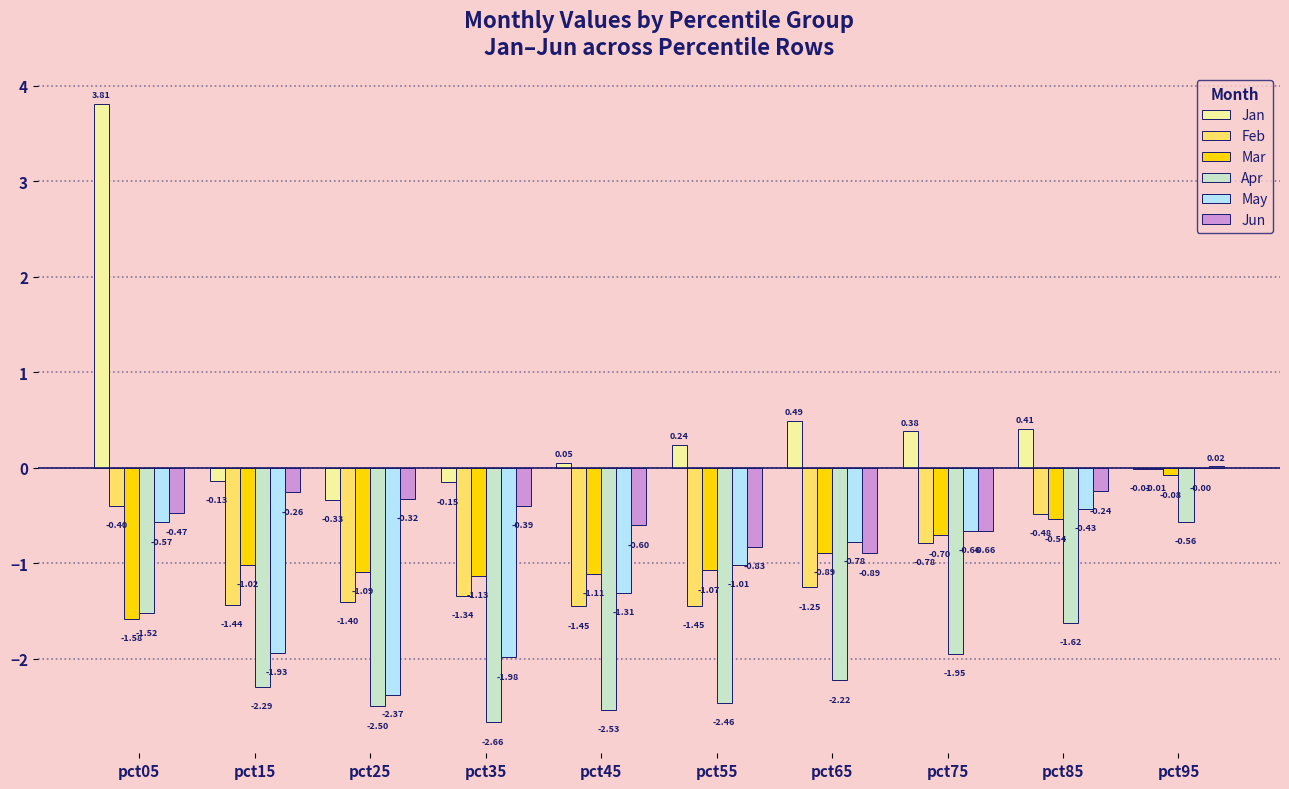

Does the chart contain stacked bars?

No